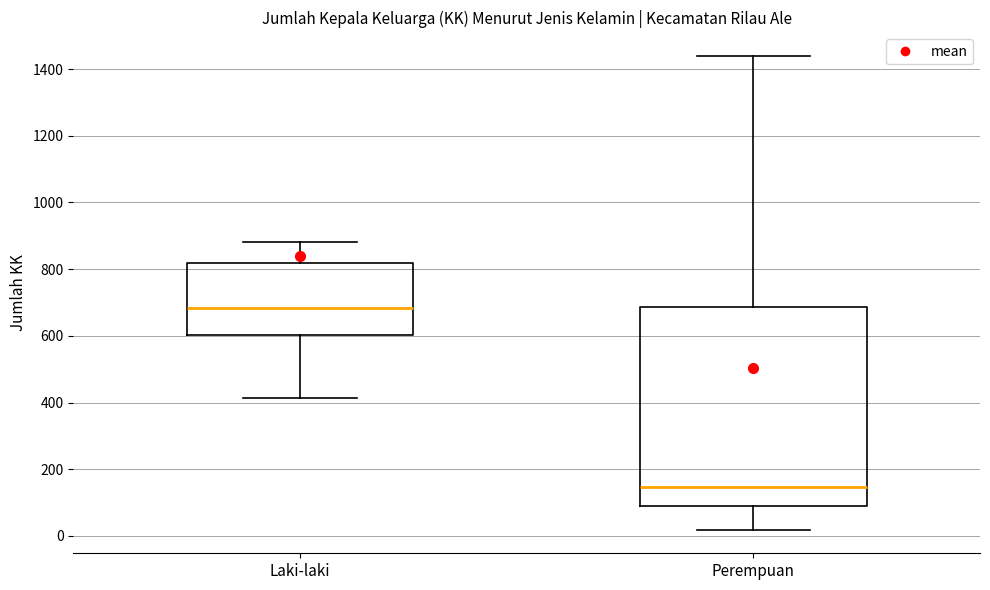

Reading left to right, read every box against the y-axis: the position of its median line, the range the box covers, and the ends of its whiskers. The values are not printed on the chart, so give them approximately, as read against the axis.

Laki-laki: median 680, box 600 to 820, whiskers 420 to 880
Perempuan: median 140, box 80 to 680, whiskers 20 to 1440